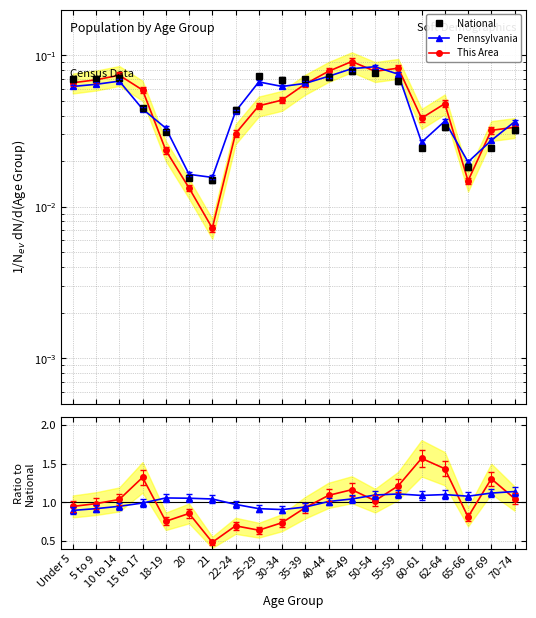

True or false: Pennsylvania/National and Pennsylvania cross at least once.

False